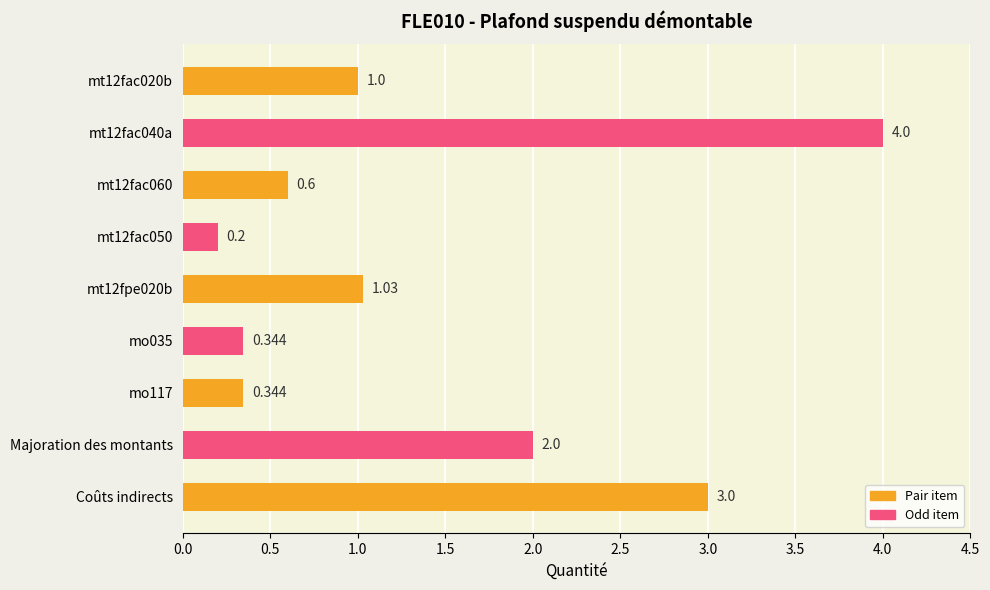

What is the difference between the maximum and minimum values?

3.8